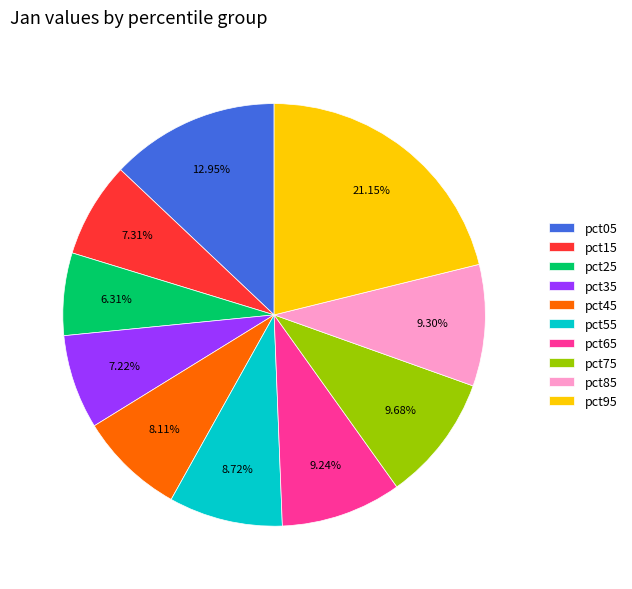

What portion of the pie excludes pct85?

90.7%